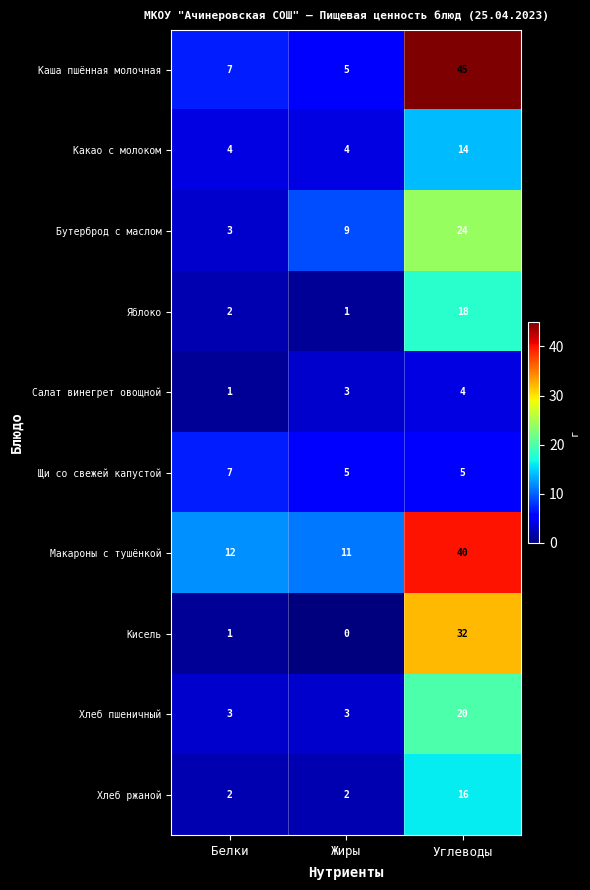

True or false: Щи со свежей капустой has a value of 5 at Жиры.

True